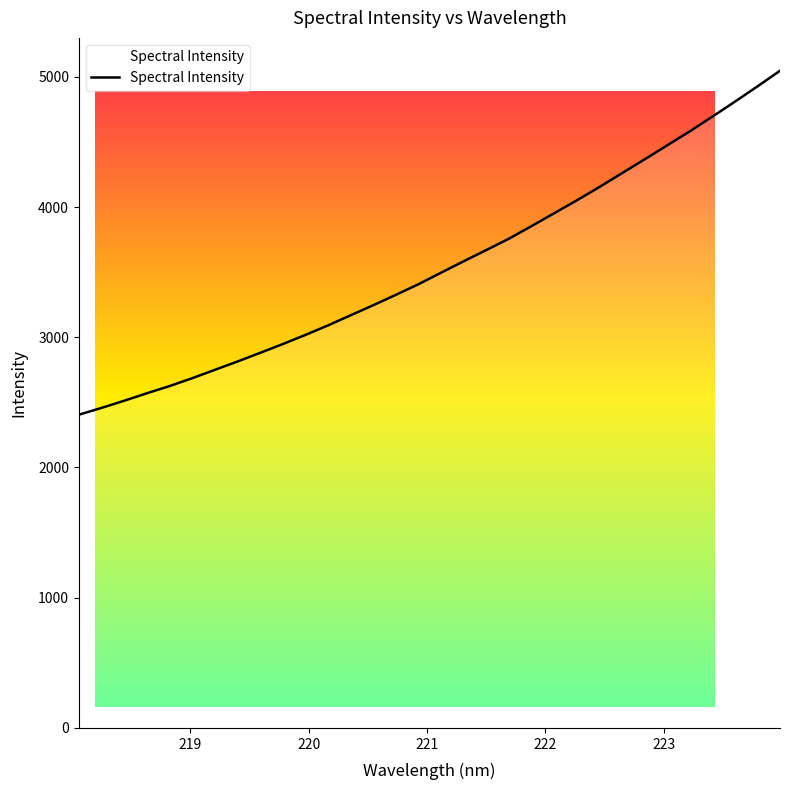

What is the maximum value shown in the chart?

5046.2